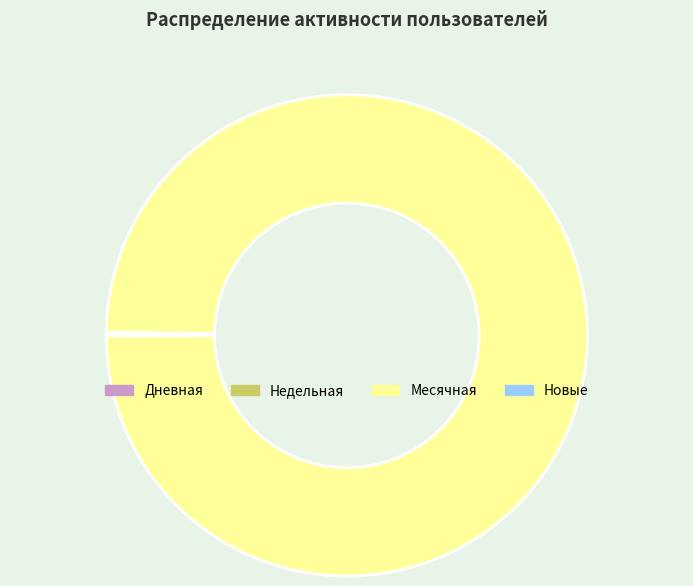

Which category has the biggest portion of the pie?

Месячная